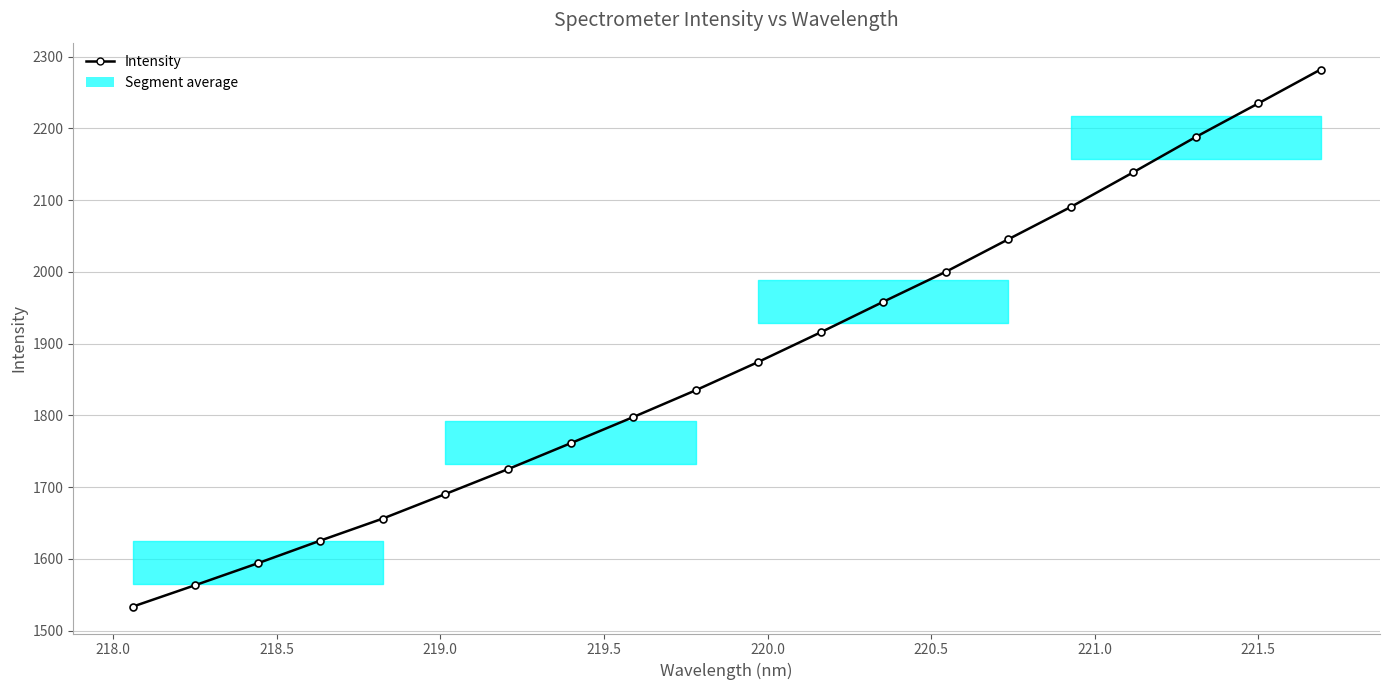

Count the number of values greater than 1874.

10